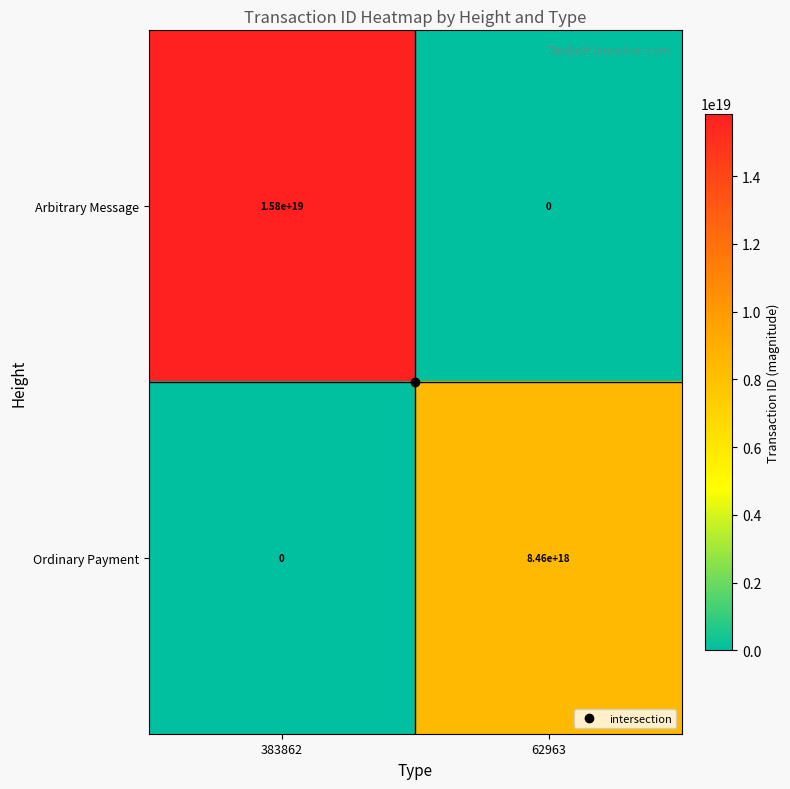

At which category is the sum across all series the highest?

383862